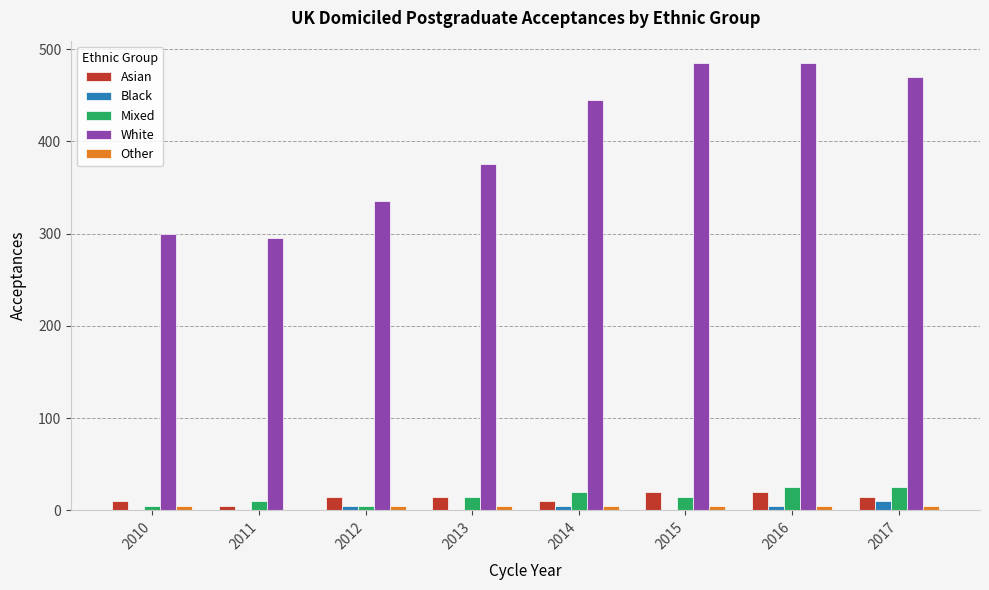

Which series has the widest spread of values?

White